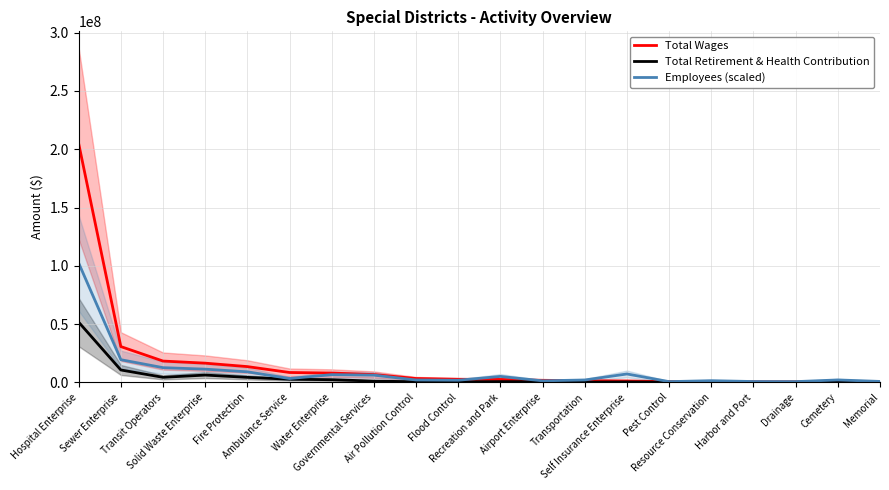

Where is Total Wages nearest to the value 102503683?

Sewer Enterprise